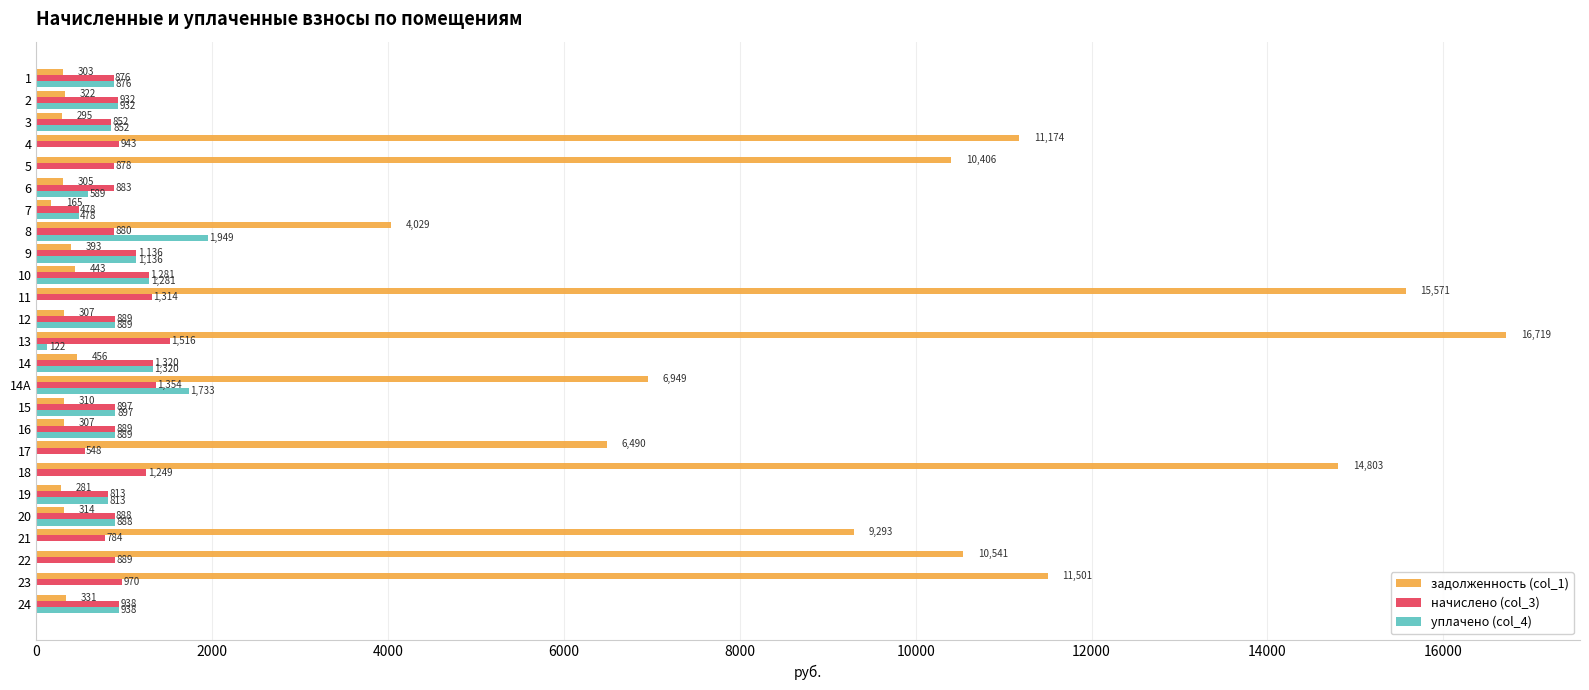

What is the total value across all series at 11?

16885.0